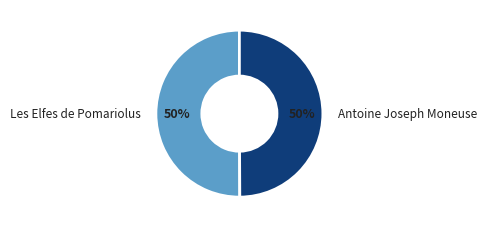

To the nearest percent, what is the combined percentage of Antoine Joseph Moneuse and Les Elfes de Pomariolus?

100%